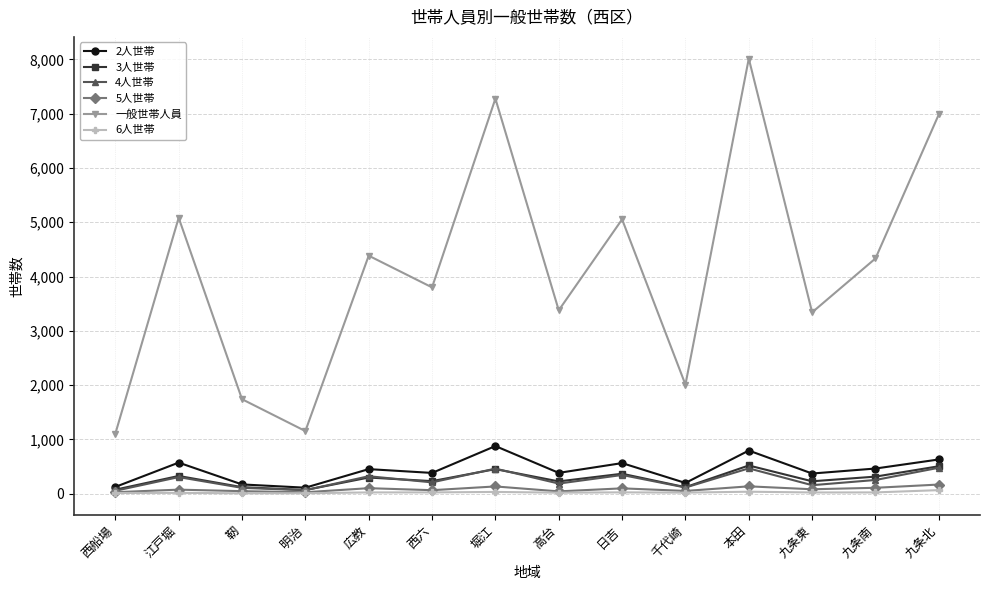

At which category is the sum across all series the highest?

本田